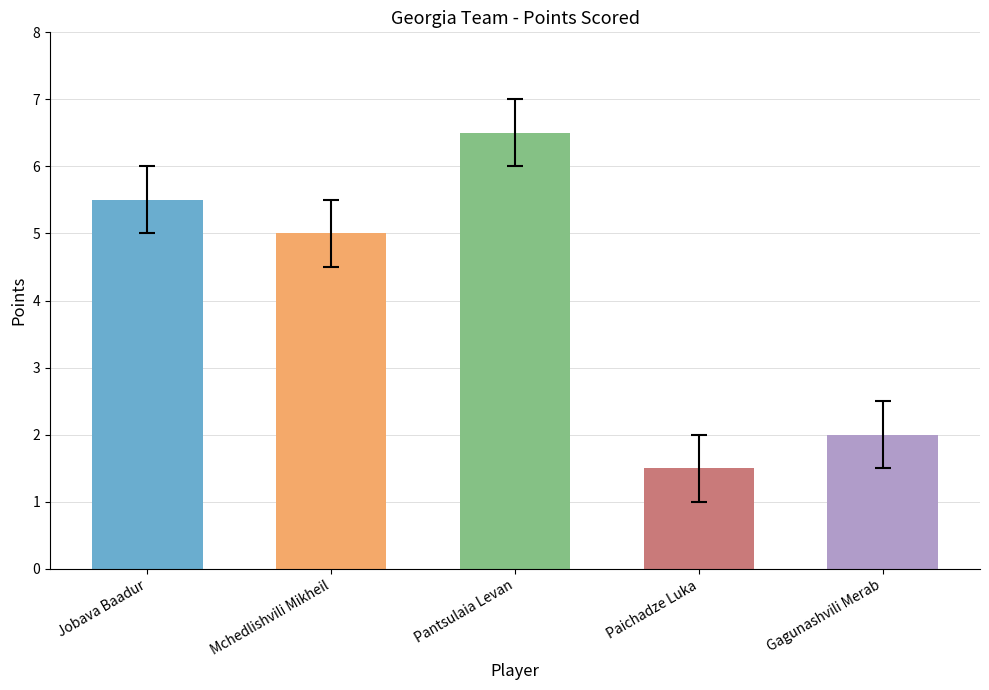

How many data points are less than 5?

2